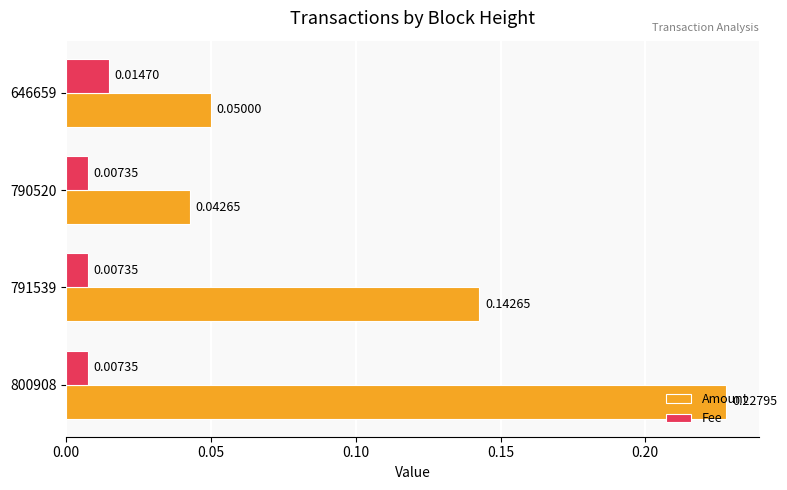

Which series has the largest range (max minus min)?

Amount